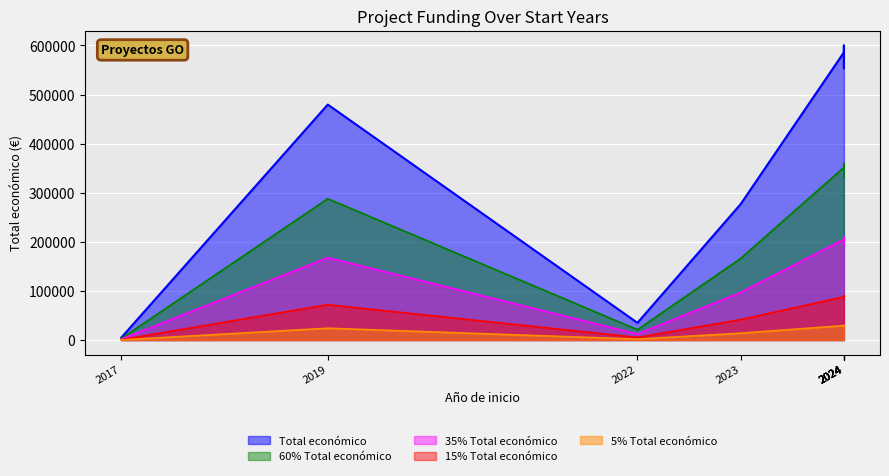

What is the value of the 8th point from the left?

479561